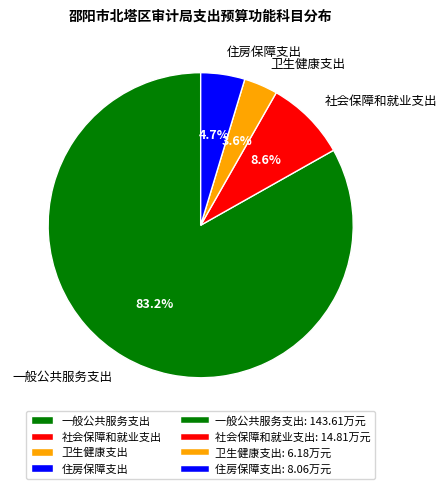

Is there a majority slice in this chart?

Yes